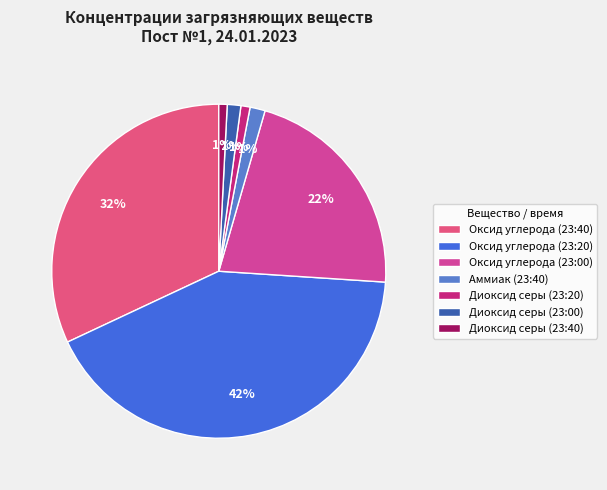

Is there any slice that represents more than half of the pie?

No